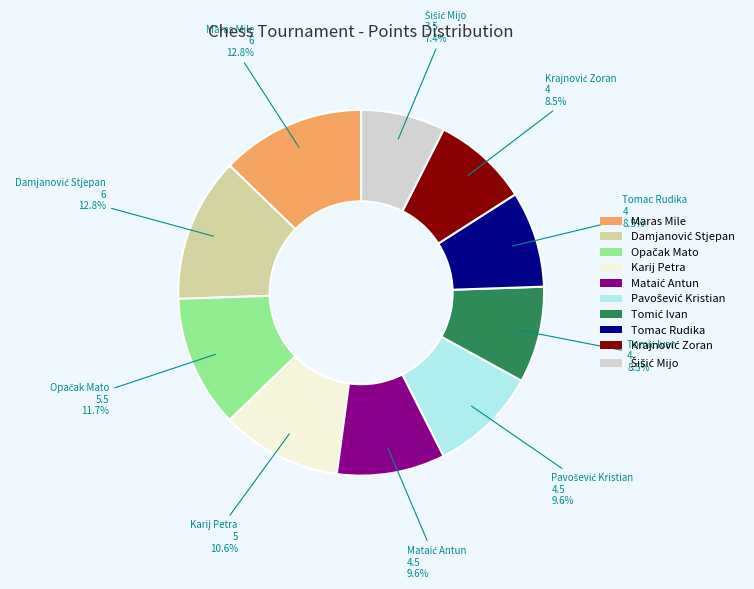

Does any single category account for the majority?

No